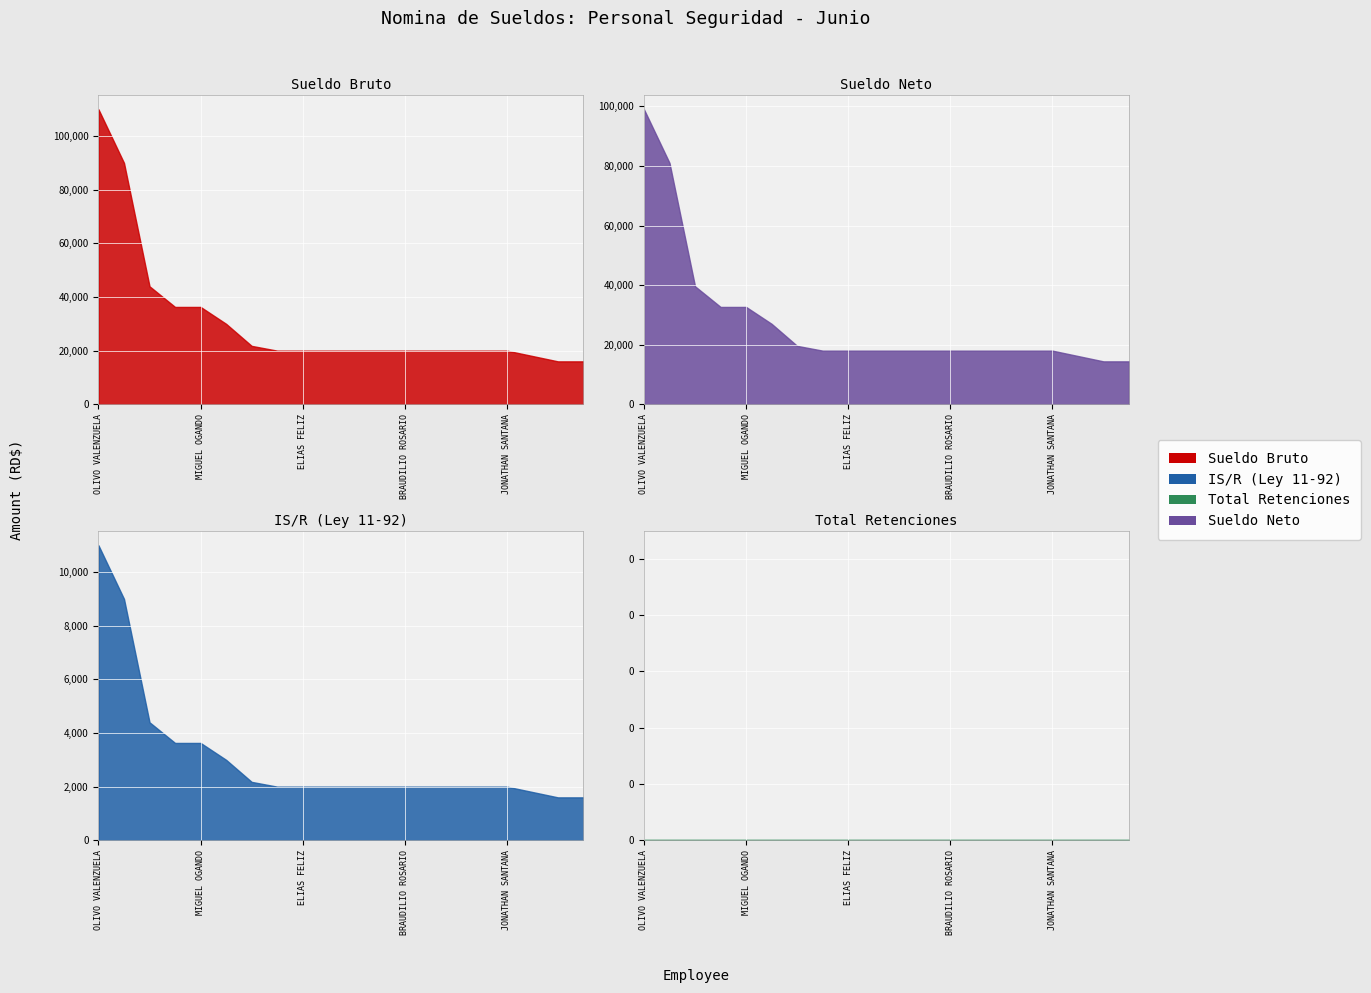

Reading right to left, transcribe all the data shown in this chart.

Sueldo Bruto: 16000	16000	18000	20000	20000	20000	20000	20000	20000	20000	20000	20000	20000	21780	30000	36300	36300	44000	90000	110000
IS/R (Ley 11-92): 1600	1600	1800	2000	2000	2000	2000	2000	2000	2000	2000	2000	2000	2178	3000	3630	3630	4400	9000	11000
Total Retenciones: 0	0	0	0	0	0	0	0	0	0	0	0	0	0	0	0	0	0	0	0
Sueldo Neto: 14400	14400	16200	18000	18000	18000	18000	18000	18000	18000	18000	18000	18000	19602	27000	32670	32670	39600	81000	99000